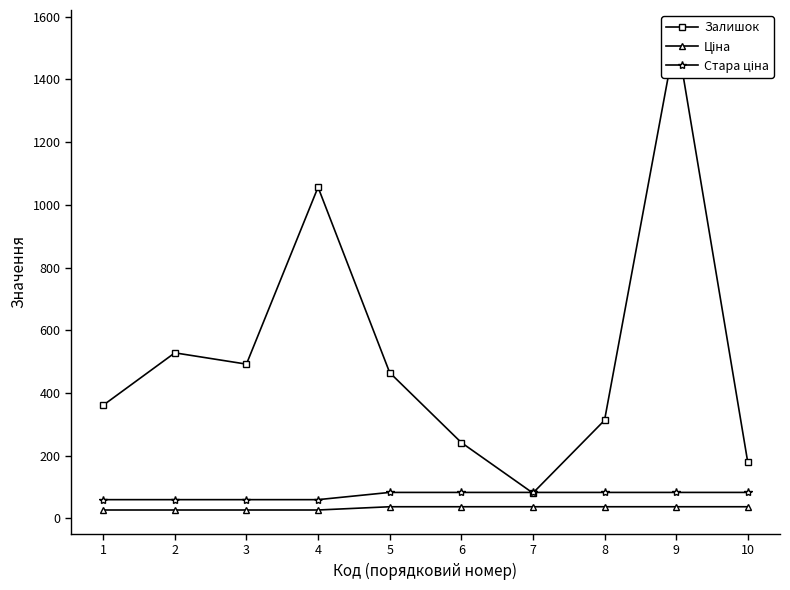

The value of Стара ціна at 2 is 81.5. True or false?

False